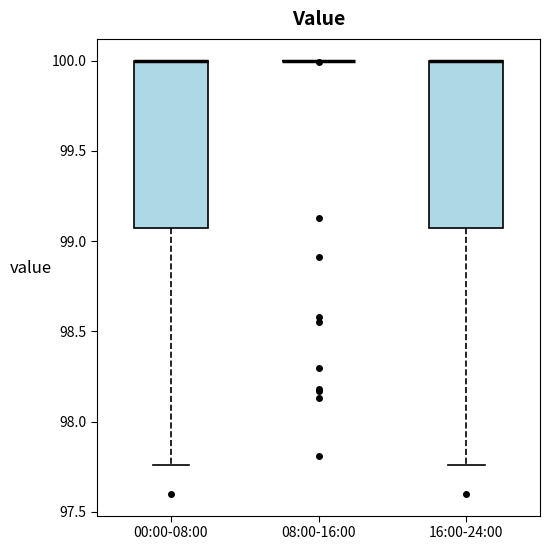

Reading left to right, read every box against the y-axis: the position of its median line, the range the box covers, and the ends of its whiskers. The values are not printed on the chart, so give them approximately, as read against the axis.

00:00-08:00: median 100.00 (drawn on the box's upper edge), box 99.10 to 100.00, whiskers 97.75 to 100.00
08:00-16:00: box collapsed to a line at 100.00, whiskers 100.00 to 100.00
16:00-24:00: median 100.00 (drawn on the box's upper edge), box 99.10 to 100.00, whiskers 97.75 to 100.00